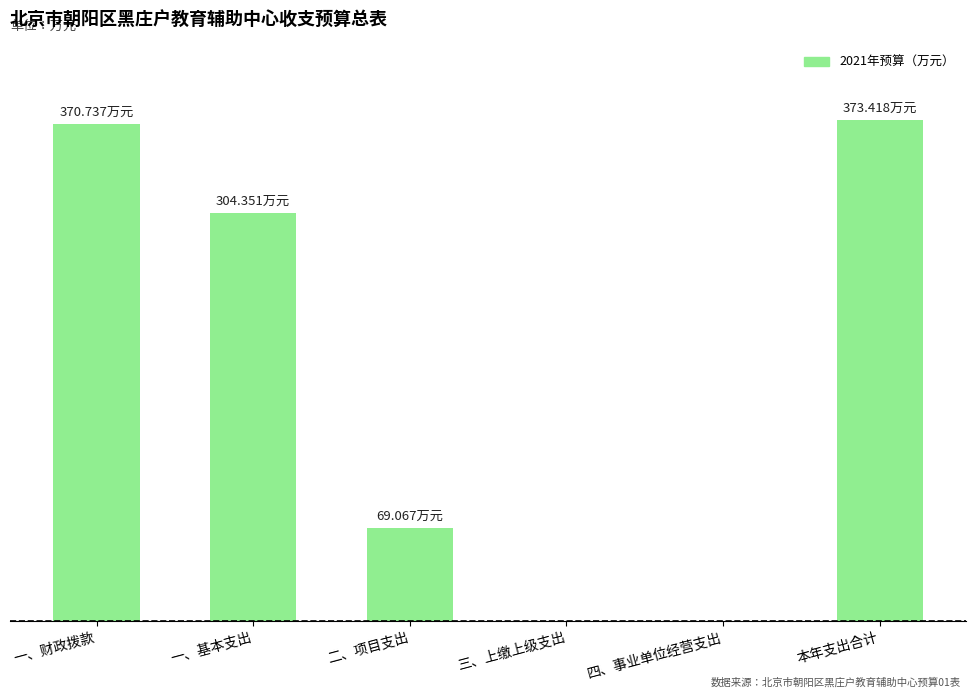

The chart shows a value of 373.4 at 本年支出合计. True or false?

True